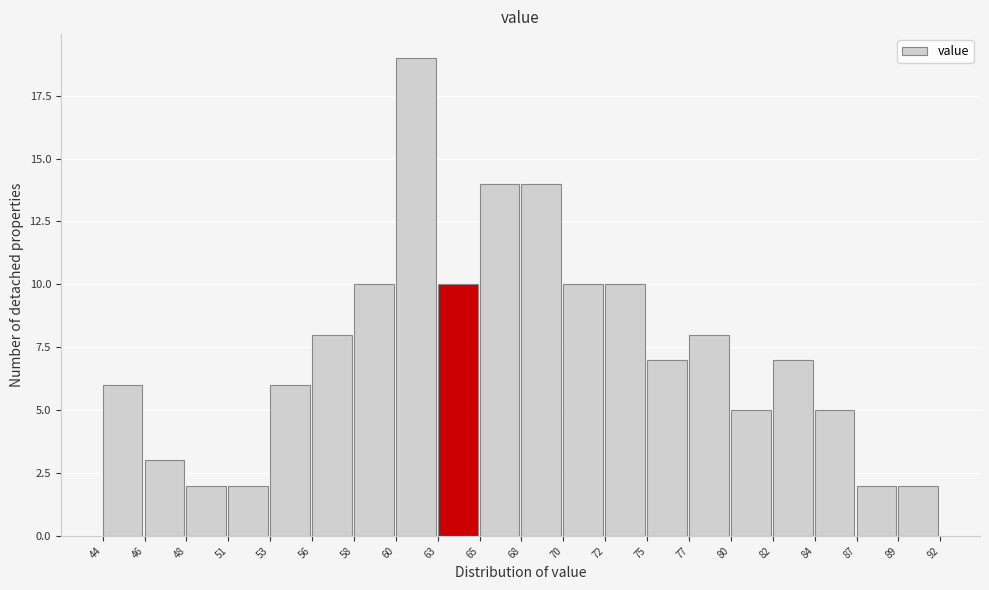

Reading left to right, what are all the values shown in this chart?

44=6	46=3	48=2	51=2	53=6	56=8	58=10	60=19	63=10	65=14	68=14	70=10	72=10	75=7	77=8	80=5	82=7	84=5	87=2	89=2